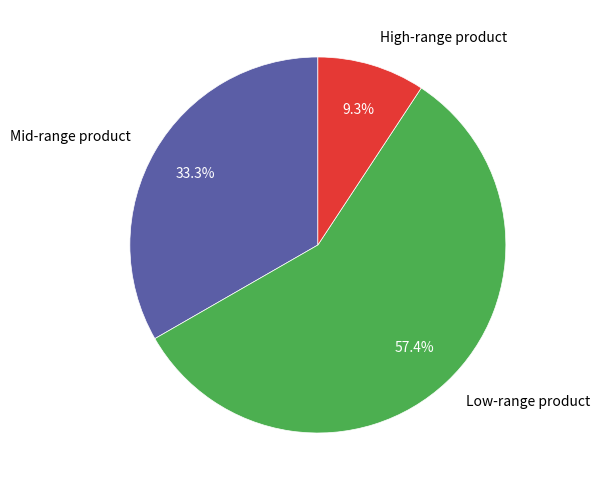

What is the majority slice?

Low-range product